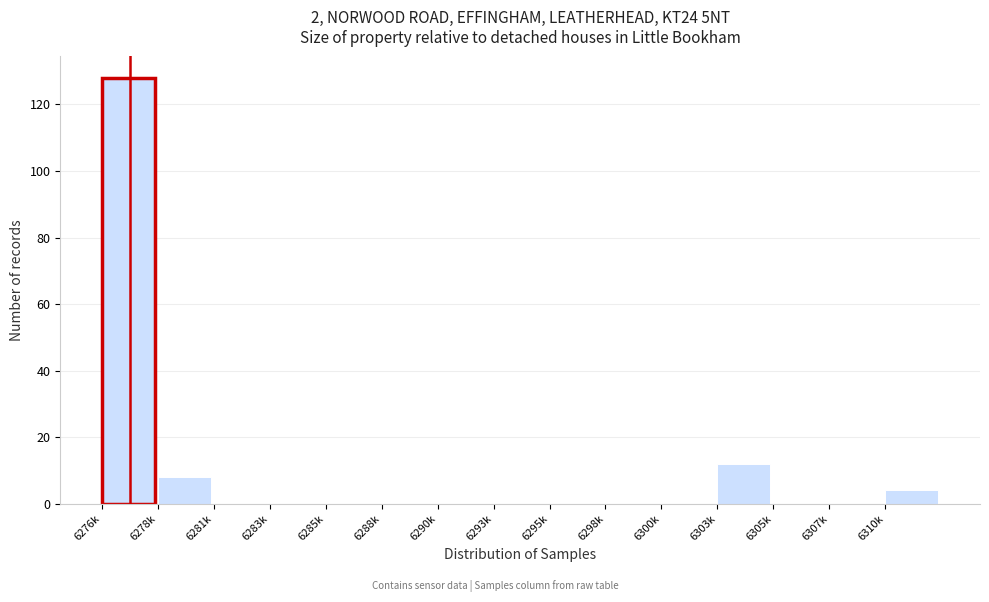

Reading left to right, transcribe all the data shown in this chart.

6276k=128	6278k=8	6281k=0	6283k=0	6285k=0	6288k=0	6290k=0	6293k=0	6295k=0	6298k=0	6300k=0	6303k=12	6305k=0	6307k=0	6310k=4